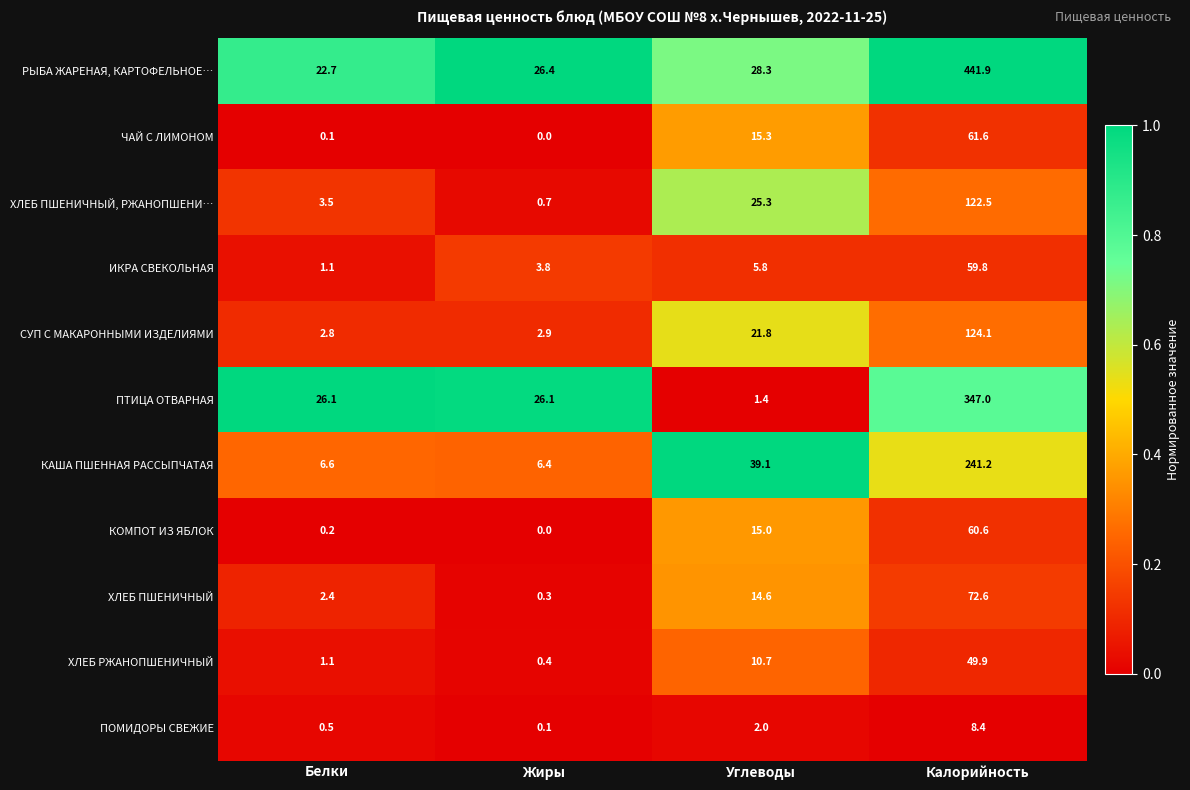

Is the value of РЫБА ЖАРЕНАЯ, КАРТОФЕЛЬНОЕ… at Калорийность greater than the value of ХЛЕБ ПШЕНИЧНЫЙ at Калорийность?

Yes